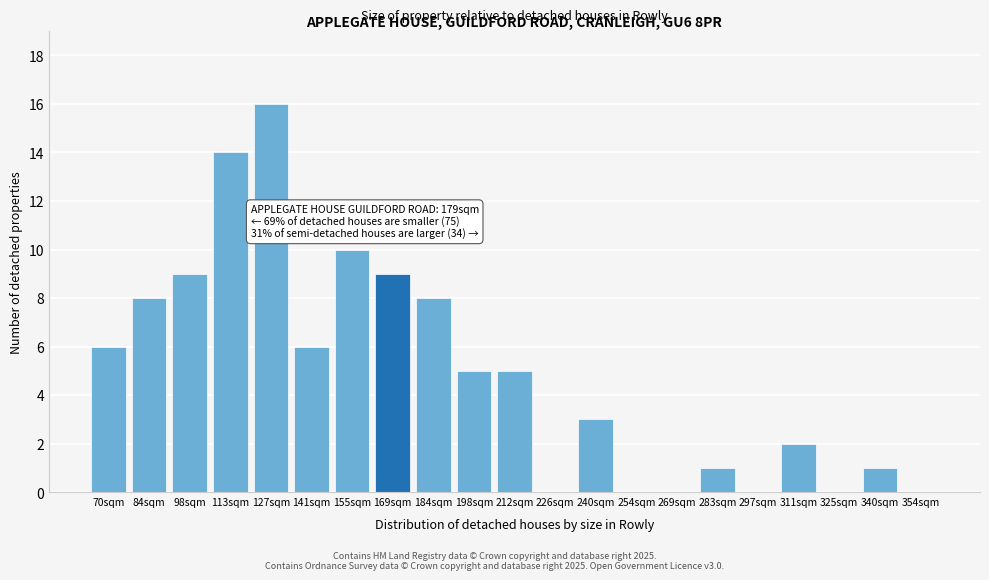

Reading left to right, transcribe all the data shown in this chart.

70sqm=6	84sqm=8	98sqm=9	113sqm=14	127sqm=16	141sqm=6	155sqm=10	169sqm=9	184sqm=8	198sqm=5	212sqm=5	226sqm=0	240sqm=3	254sqm=0	269sqm=0	283sqm=1	297sqm=0	311sqm=2	325sqm=0	340sqm=1	354sqm=0